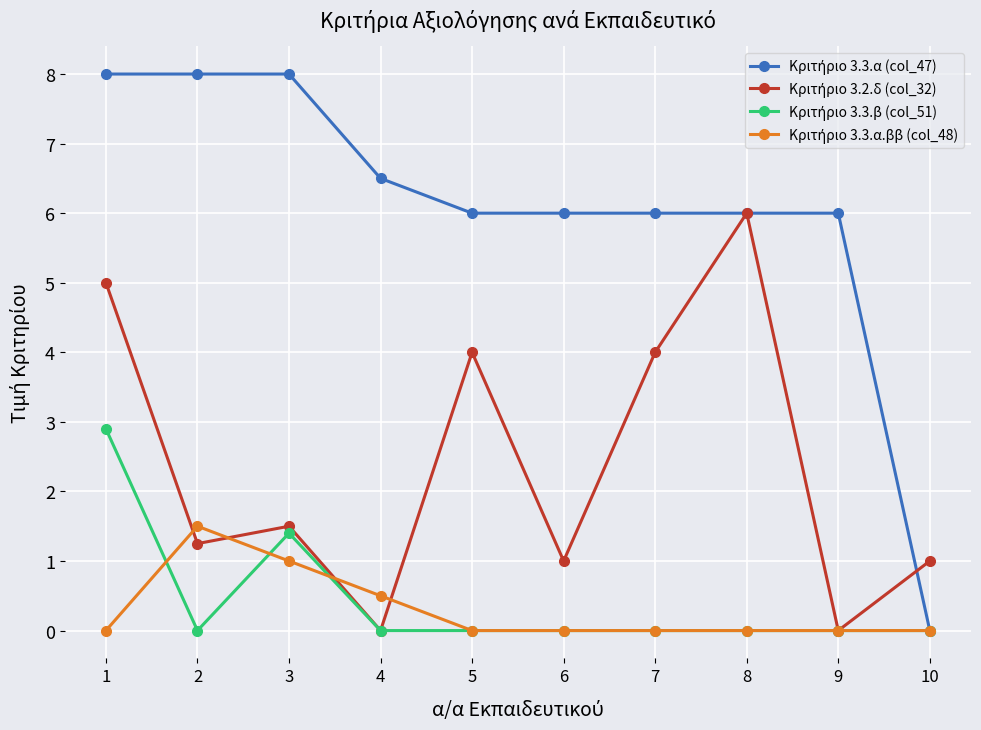

At how many categories does at least one series exceed 3?

9